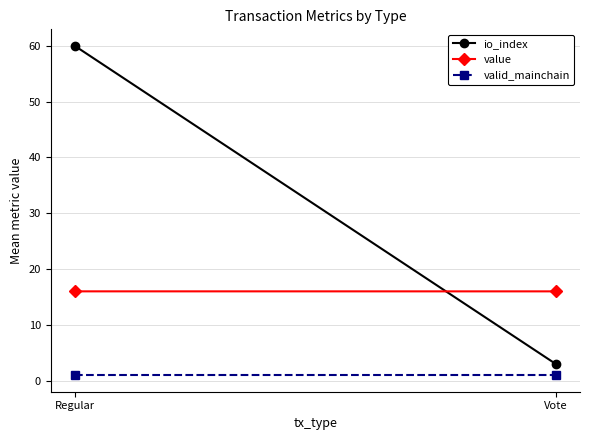

List the labels in order of io_index value, largest first.

Regular, Vote